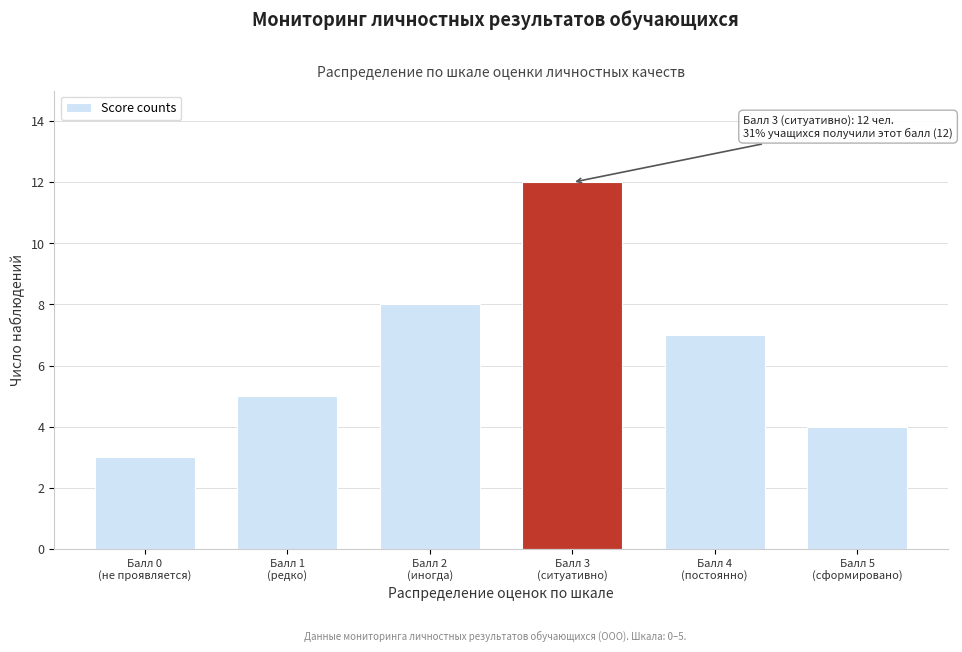

Reading right to left, what are all the values shown in this chart?

4	7	12	8	5	3